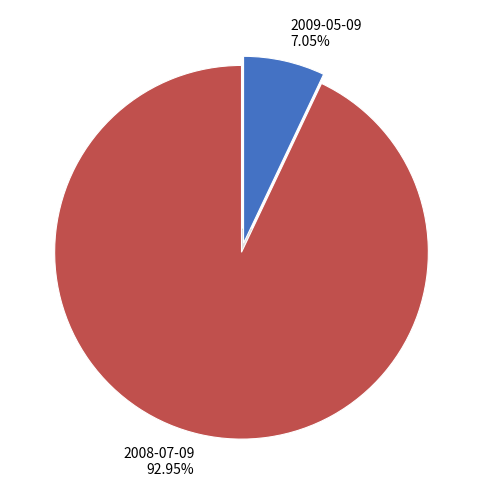

To the nearest percent, what is the average slice percentage?

50%